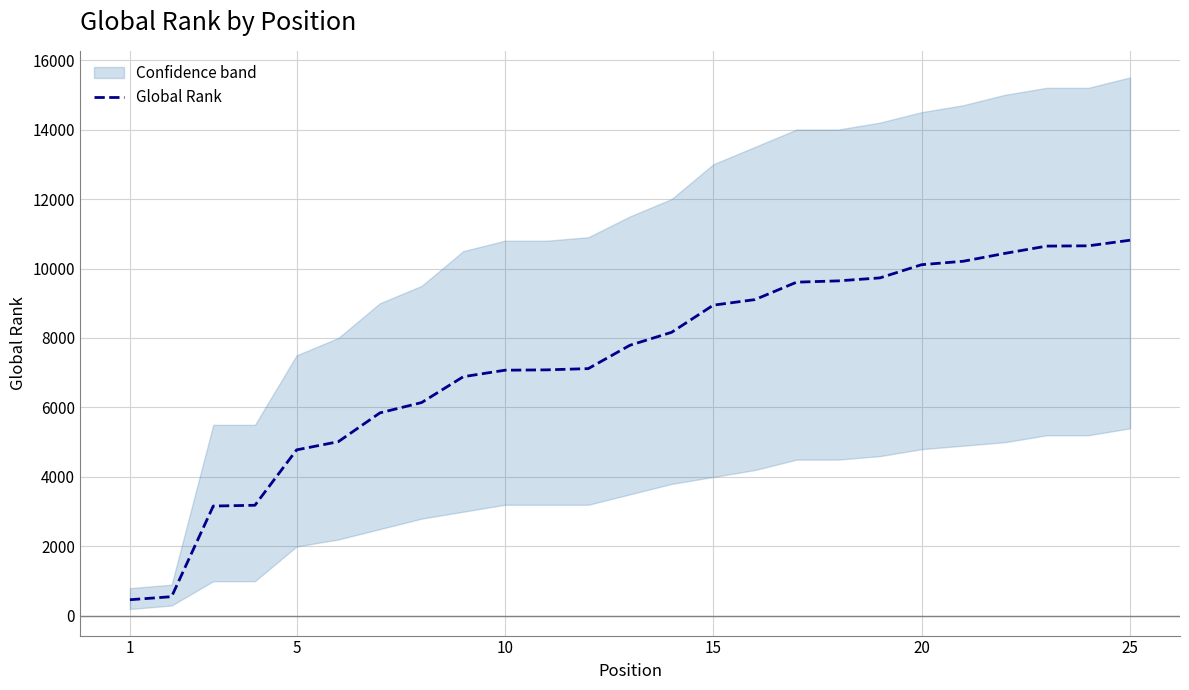

What is the smallest value displayed?

467